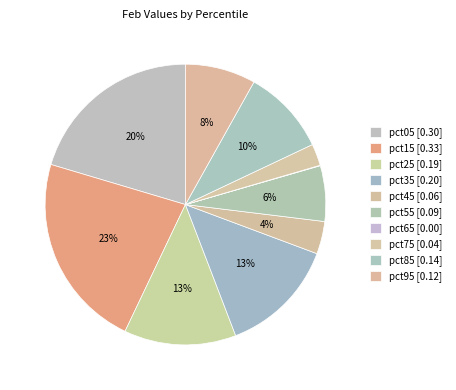

Do pct35 and pct65 together represent more than half of the pie?

No